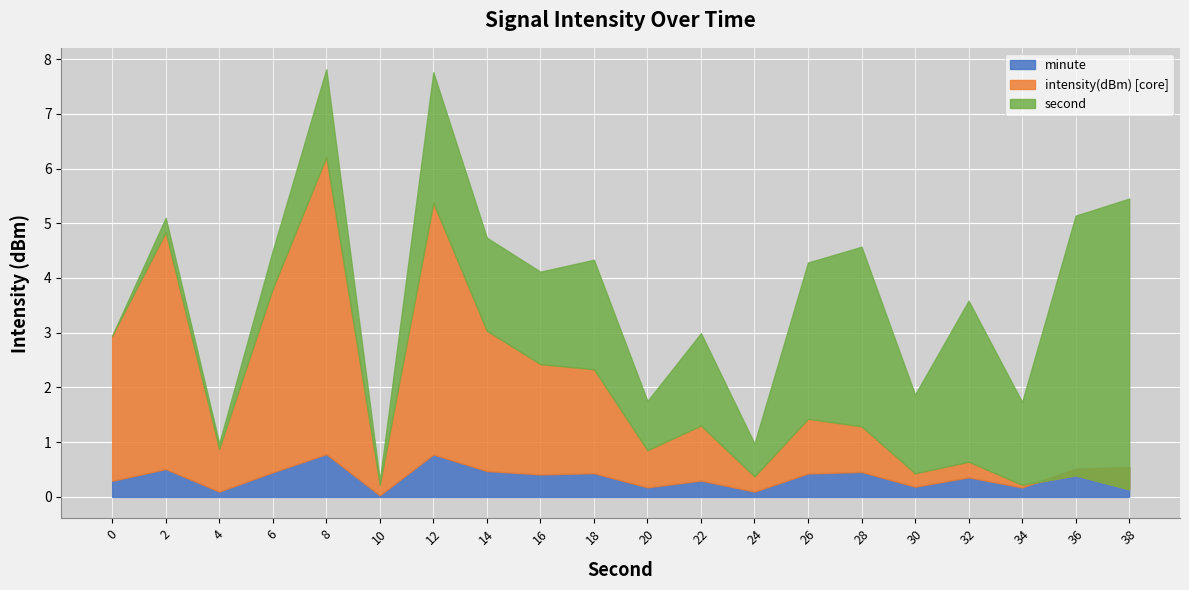

Is it true that second equals 4.1 at 6?

False